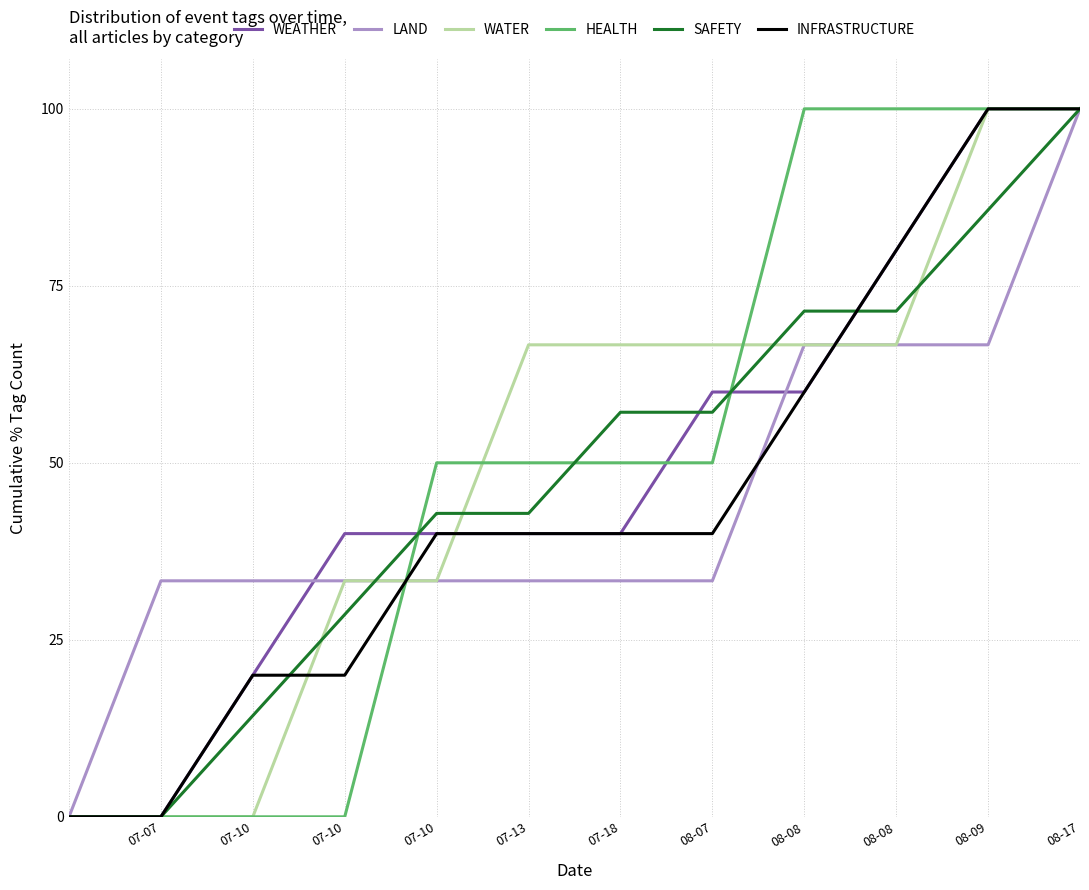

What is the maximum value shown in the chart?

100.0